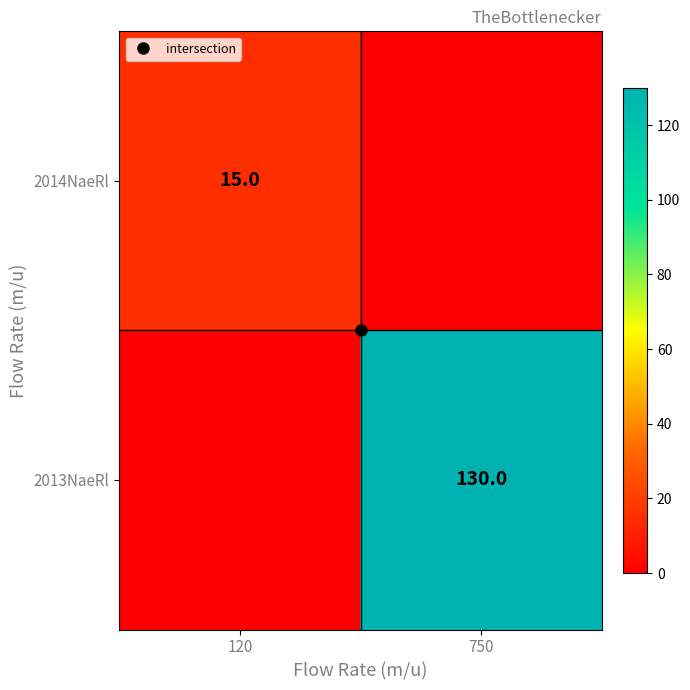

What is the difference between the 2013NaeRl values at 750 and 120?

130